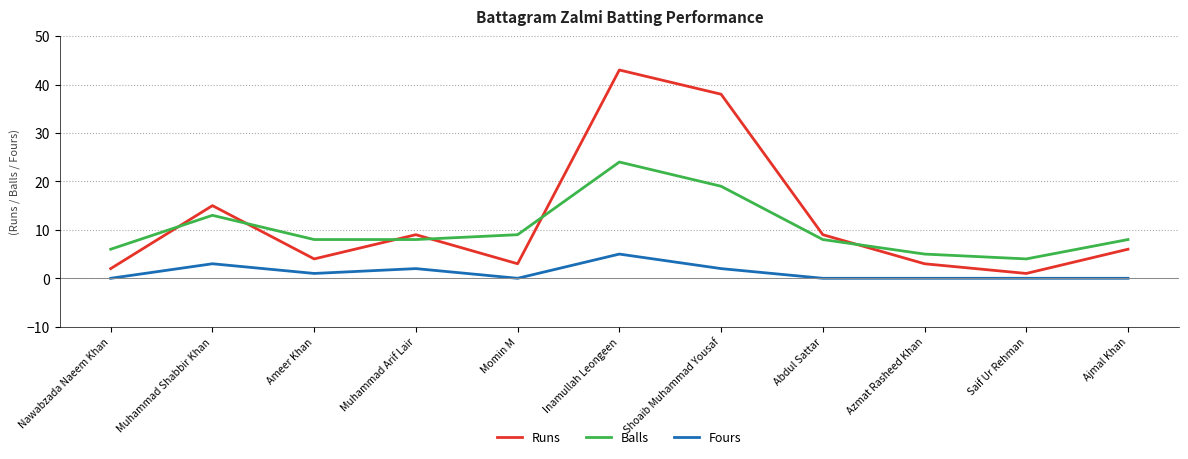

Is the value of Fours at Ajmal Khan greater than the value of Runs at Momin M?

No